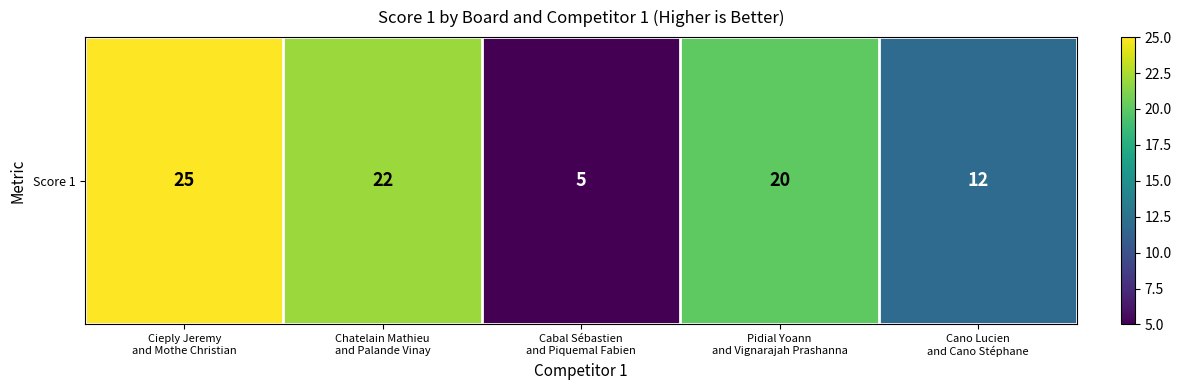

Rank the categories by value from lowest to highest.

Cabal Sébastien
and Piquemal Fabien, Cano Lucien
and Cano Stéphane, Pidial Yoann
and Vignarajah Prashanna, Chatelain Mathieu
and Palande Vinay, Cieply Jeremy
and Mothe Christian